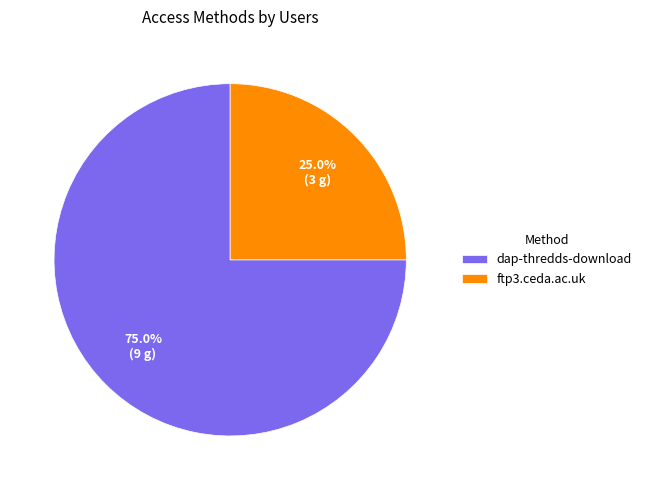

Rank the categories by value from highest to lowest.

dap-thredds-download, ftp3.ceda.ac.uk